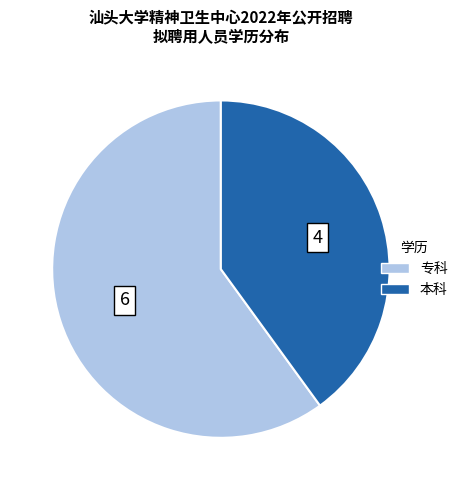

Count the number of slices in the pie.

2